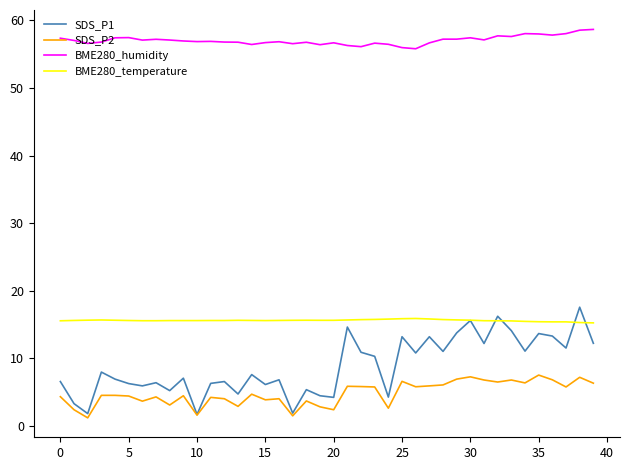

Which series has the largest range (max minus min)?

SDS_P1